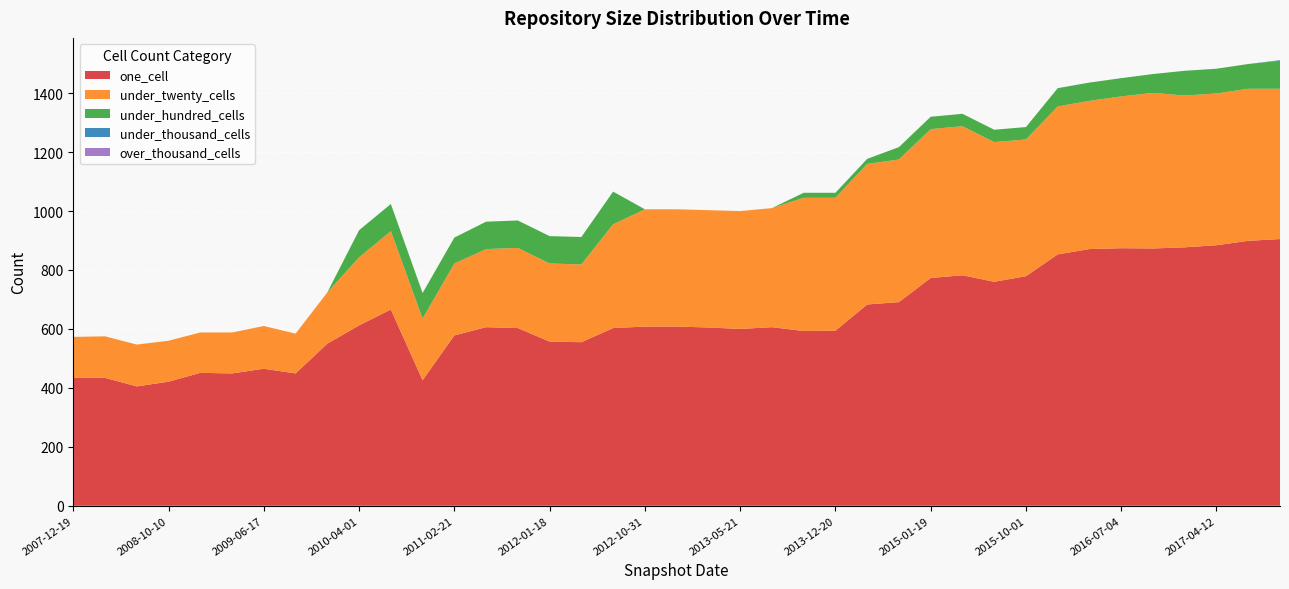

Reading left to right, what are all the values shown in this chart?

one_cell: 2007-12-19=434	2008-04-01=434	2008-06-27=405	2008-10-10=421	2008-12-17=451	2009-04-06=449	2009-06-17=465	2009-09-25=449	2009-12-16=550	2010-04-01=612	2010-07-26=666	2010-11-17=426	2011-02-21=578	2011-06-10=606	2011-09-05=603	2012-01-18=557	2012-03-26=555	2012-07-13=603	2012-10-31=608	2012-12-11=608	2013-02-20=605	2013-05-21=600	2013-07-09=606	2013-09-10=593	2013-12-20=594	2014-03-28=683	2014-09-08=691	2015-01-19=773	2015-04-09=782	2015-07-03=760	2015-10-01=779	2016-01-04=853	2016-04-05=871	2016-07-04=874	2016-10-07=873	2016-12-27=877	2017-04-12=884	2017-07-24=899	2017-10-12=905
under_twenty_cells: 2007-12-19=139	2008-04-01=141	2008-06-27=142	2008-10-10=139	2008-12-17=137	2009-04-06=139	2009-06-17=145	2009-09-25=135	2009-12-16=174	2010-04-01=231	2010-07-26=266	2010-11-17=209	2011-02-21=244	2011-06-10=265	2011-09-05=272	2012-01-18=265	2012-03-26=264	2012-07-13=352	2012-10-31=398	2012-12-11=398	2013-02-20=398	2013-05-21=400	2013-07-09=404	2013-09-10=452	2013-12-20=451	2014-03-28=477	2014-09-08=484	2015-01-19=505	2015-04-09=506	2015-07-03=474	2015-10-01=464	2016-01-04=502	2016-04-05=503	2016-07-04=515	2016-10-07=528	2016-12-27=515	2017-04-12=515	2017-07-24=516	2017-10-12=510
under_hundred_cells: 2007-12-19=0	2008-04-01=0	2008-06-27=0	2008-10-10=0	2008-12-17=0	2009-04-06=0	2009-06-17=0	2009-09-25=0	2009-12-16=0	2010-04-01=92	2010-07-26=92	2010-11-17=87	2011-02-21=88	2011-06-10=93	2011-09-05=93	2012-01-18=93	2012-03-26=93	2012-07-13=111	2012-10-31=0	2012-12-11=0	2013-02-20=0	2013-05-21=0	2013-07-09=0	2013-09-10=17	2013-12-20=17	2014-03-28=17	2014-09-08=42	2015-01-19=42	2015-04-09=42	2015-07-03=42	2015-10-01=42	2016-01-04=62	2016-04-05=62	2016-07-04=62	2016-10-07=64	2016-12-27=84	2017-04-12=84	2017-07-24=84	2017-10-12=95
under_thousand_cells: 2007-12-19=0	2008-04-01=0	2008-06-27=0	2008-10-10=0	2008-12-17=0	2009-04-06=0	2009-06-17=0	2009-09-25=0	2009-12-16=0	2010-04-01=0	2010-07-26=0	2010-11-17=0	2011-02-21=0	2011-06-10=0	2011-09-05=0	2012-01-18=0	2012-03-26=0	2012-07-13=0	2012-10-31=0	2012-12-11=0	2013-02-20=0	2013-05-21=0	2013-07-09=0	2013-09-10=0	2013-12-20=0	2014-03-28=0	2014-09-08=0	2015-01-19=0	2015-04-09=0	2015-07-03=0	2015-10-01=0	2016-01-04=0	2016-04-05=0	2016-07-04=0	2016-10-07=0	2016-12-27=0	2017-04-12=0	2017-07-24=0	2017-10-12=2
over_thousand_cells: 2007-12-19=0	2008-04-01=0	2008-06-27=0	2008-10-10=0	2008-12-17=0	2009-04-06=0	2009-06-17=0	2009-09-25=0	2009-12-16=0	2010-04-01=0	2010-07-26=0	2010-11-17=0	2011-02-21=0	2011-06-10=0	2011-09-05=0	2012-01-18=0	2012-03-26=0	2012-07-13=0	2012-10-31=0	2012-12-11=0	2013-02-20=0	2013-05-21=0	2013-07-09=0	2013-09-10=0	2013-12-20=0	2014-03-28=0	2014-09-08=0	2015-01-19=0	2015-04-09=0	2015-07-03=0	2015-10-01=0	2016-01-04=0	2016-04-05=0	2016-07-04=0	2016-10-07=0	2016-12-27=0	2017-04-12=0	2017-07-24=0	2017-10-12=0